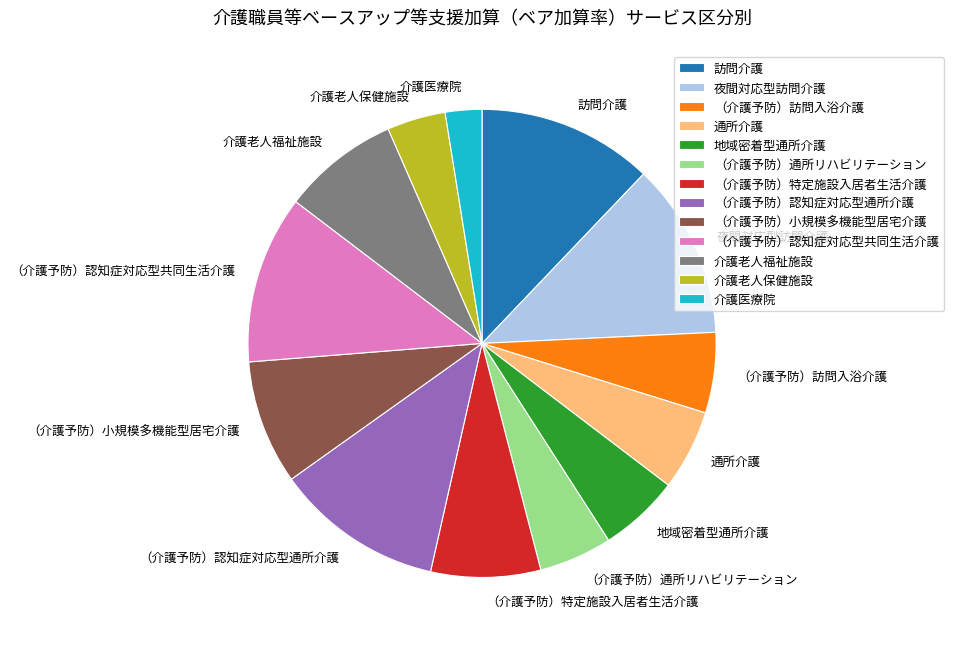

Does （介護予防）小規模多機能型居宅介護 represent more than half of the total?

No